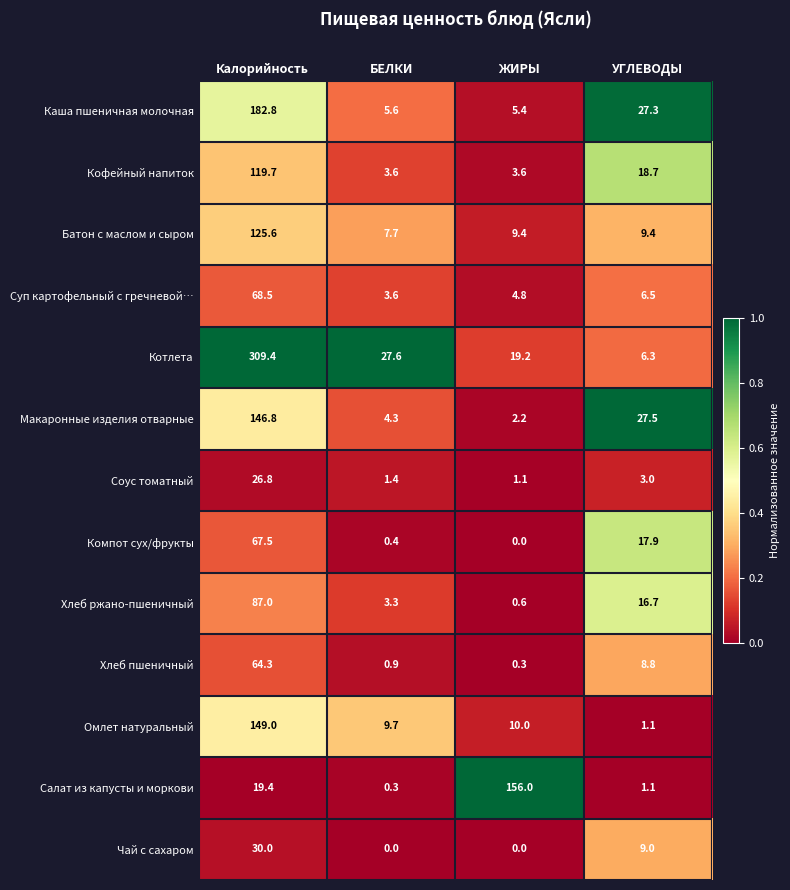

What is the difference between the maximum and minimum values in the Чай с сахаром series?

30.0